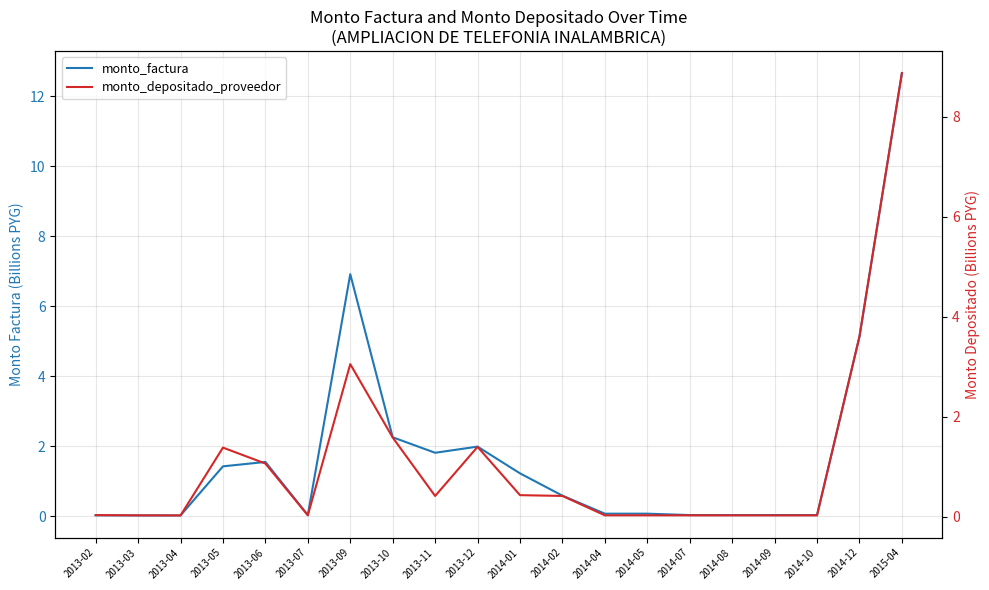

Does the chart display data point markers on the line(s)?

No